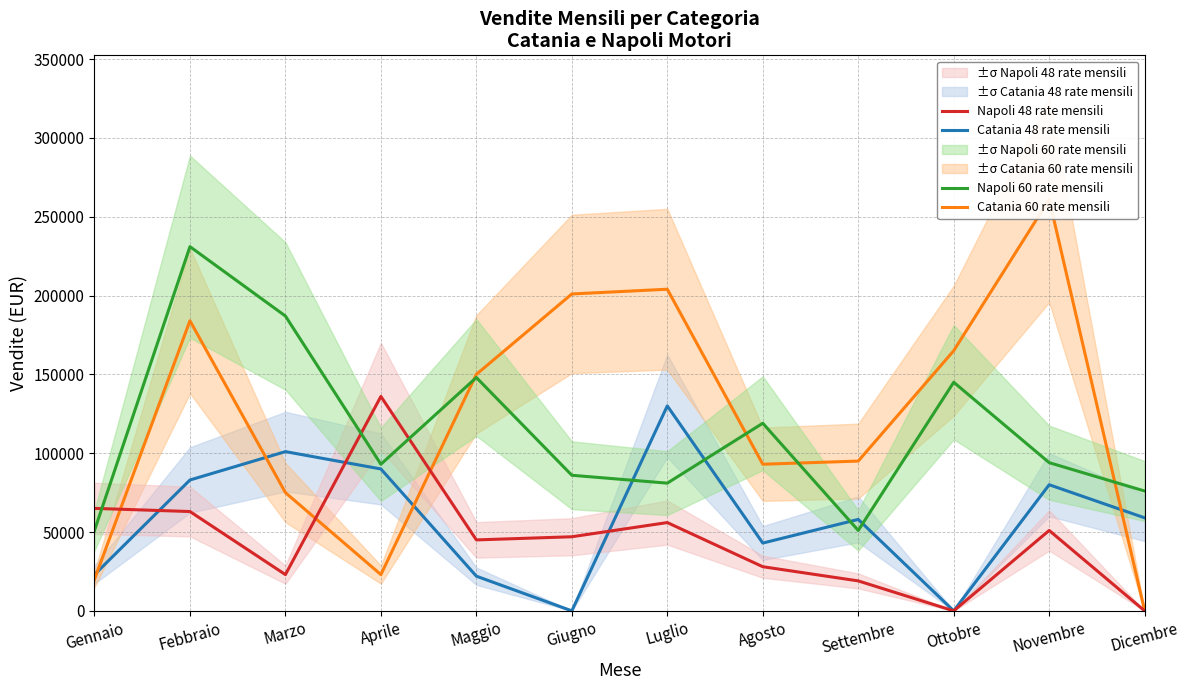

At which label is Catania 48 rate mensili closest to 65000?

Dicembre